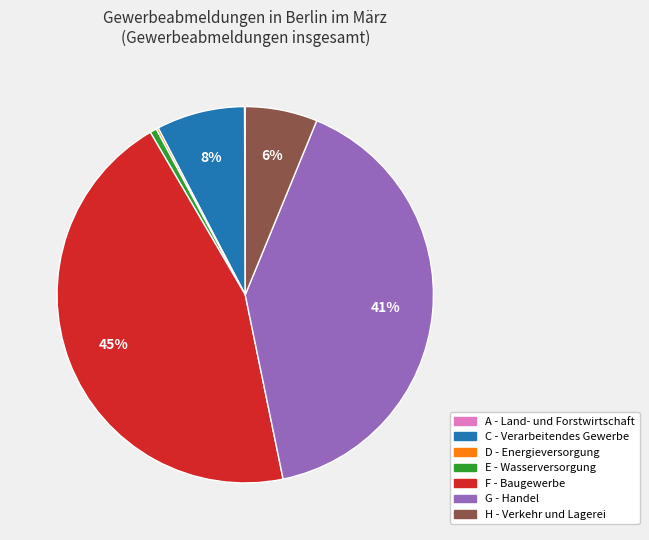

Is there a majority slice in this chart?

No